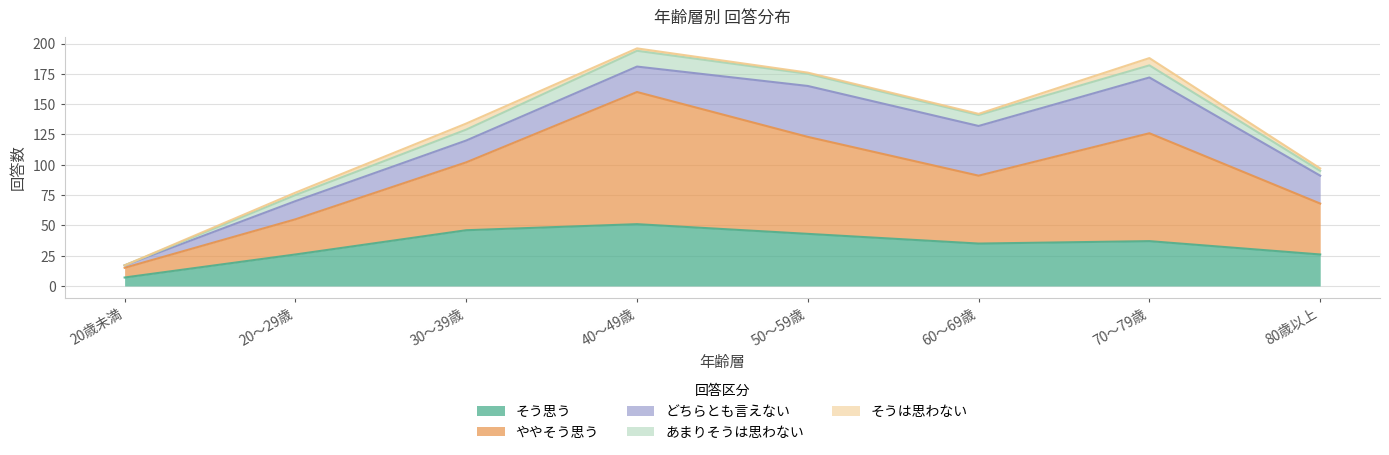

The value of あまりそうは思わない at 20～29歳 is 5. True or false?

True